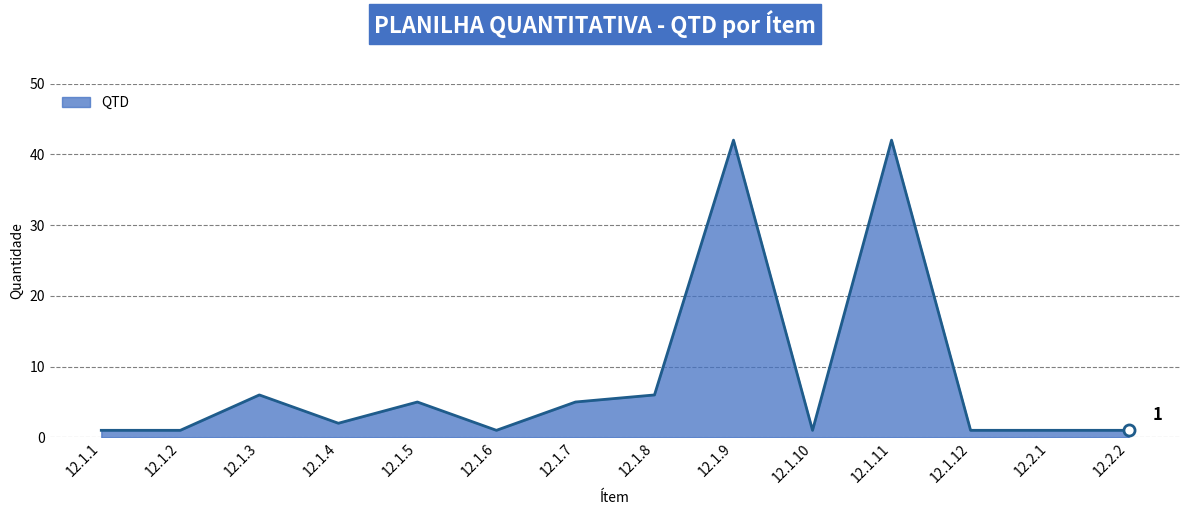

Where does the data first go above 2?

12.1.3